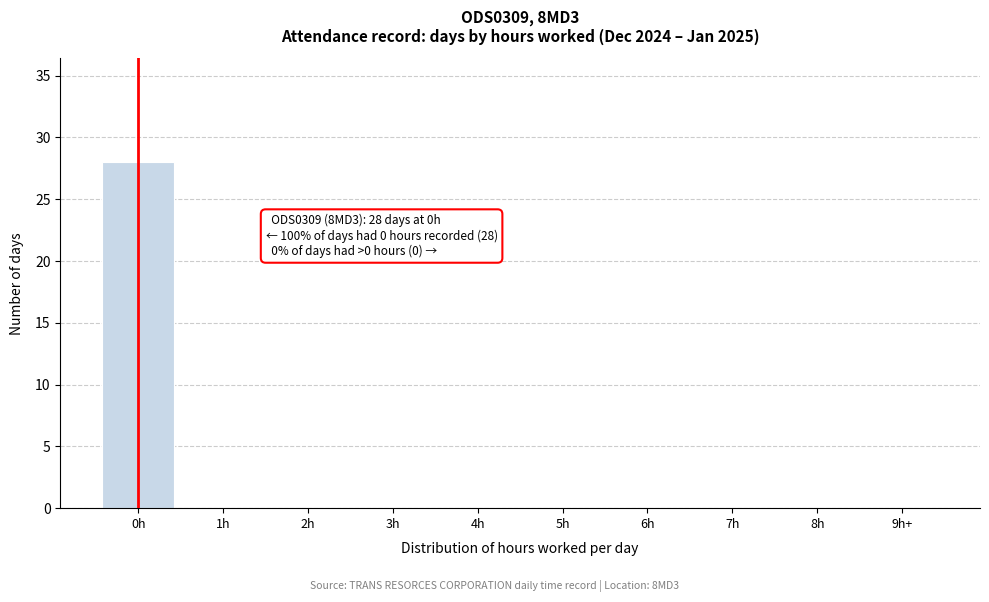

Reading right to left, what are all the values shown in this chart?

9h+=0	8h=0	7h=0	6h=0	5h=0	4h=0	3h=0	2h=0	1h=0	0h=28